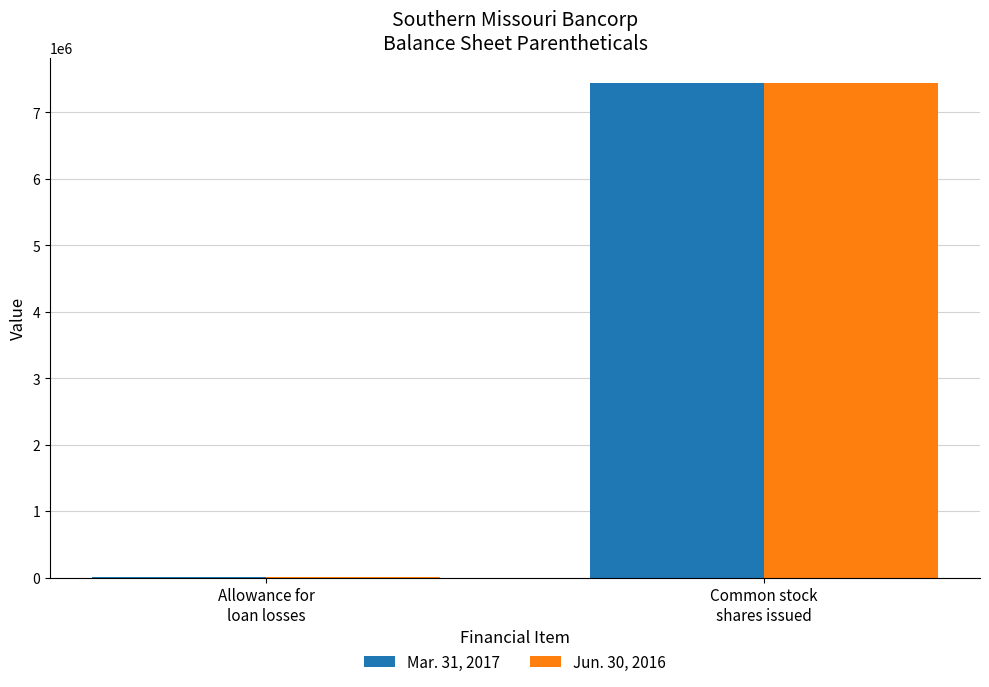

What are all the series names shown in the legend?

Mar. 31, 2017, Jun. 30, 2016